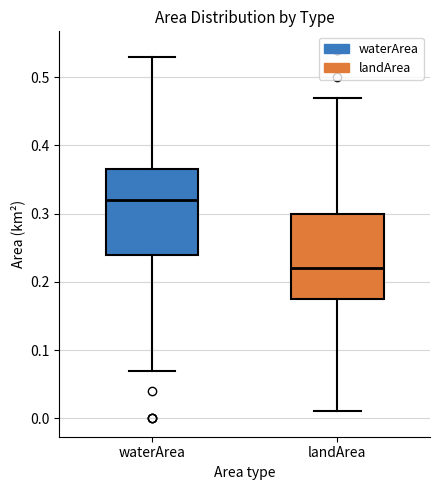

Reading left to right, transcribe this box plot: for each box, give where its median line is, the range the box spans, and where its two whiskers end, as read against the y-axis. The values are not printed on the chart, so give them approximately, as read against the axis.

waterArea: median 0.32, box 0.24 to 0.37, whiskers 0.07 to 0.53
landArea: median 0.22, box 0.18 to 0.30, whiskers 0.01 to 0.47